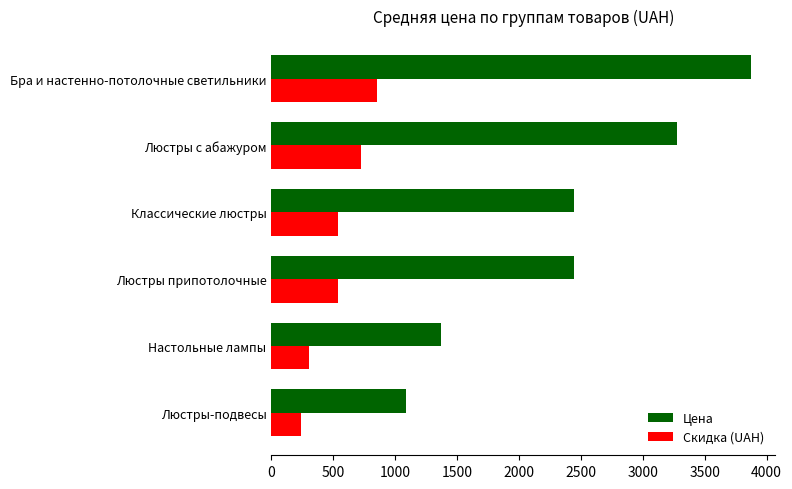

What is the sum of all Скидка (UAH) values?

3189